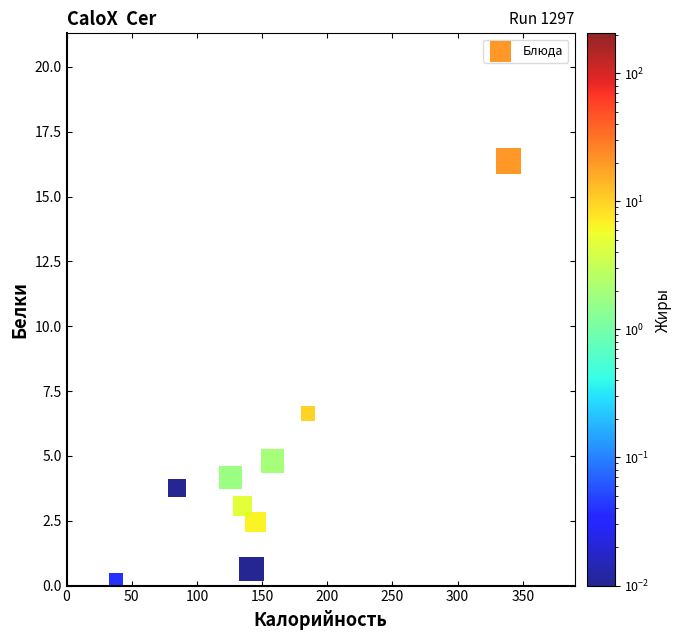

What is the average Y value?

4.7